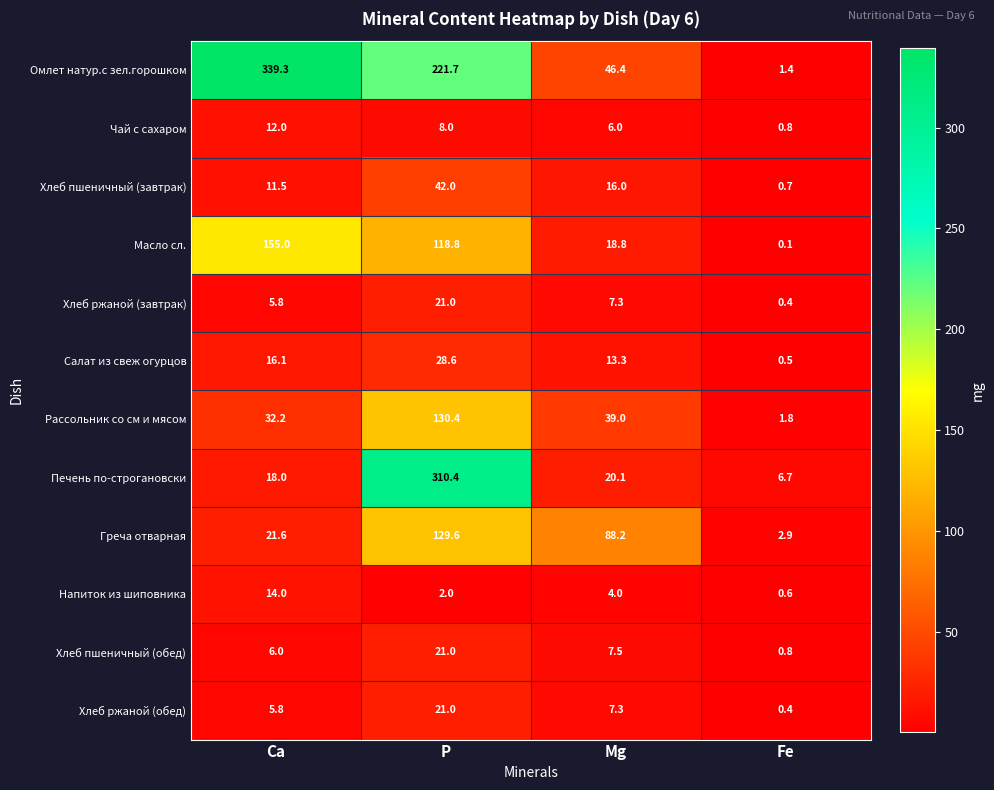

Is it true that Хлеб ржаной (обед) equals 10.4 at Mg?

False